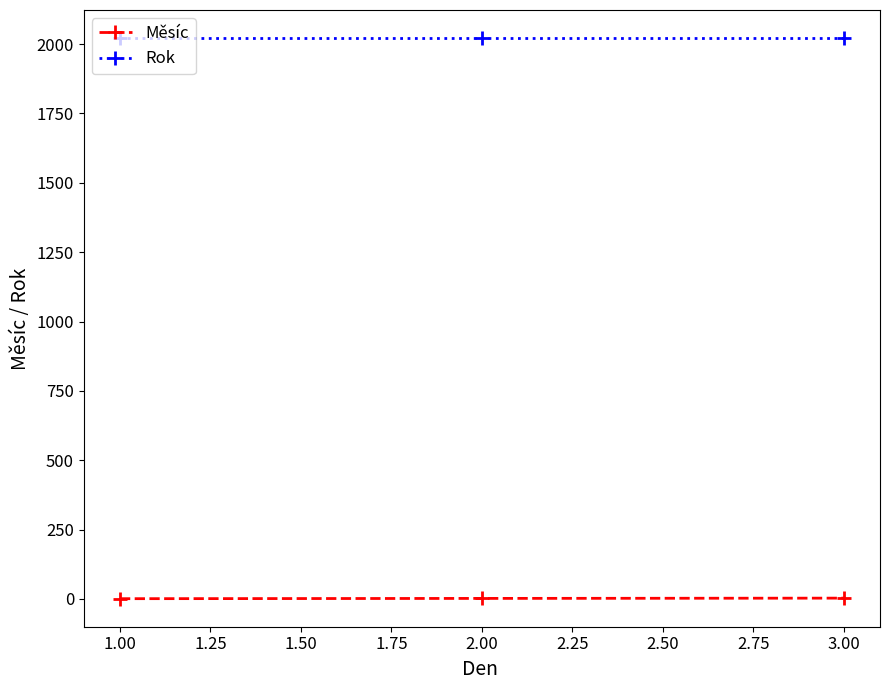

What is the greatest value displayed?

2022